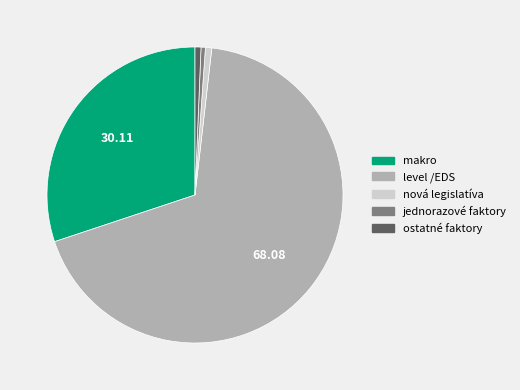

Is it true that ostatné faktory is 1% of the pie?

True